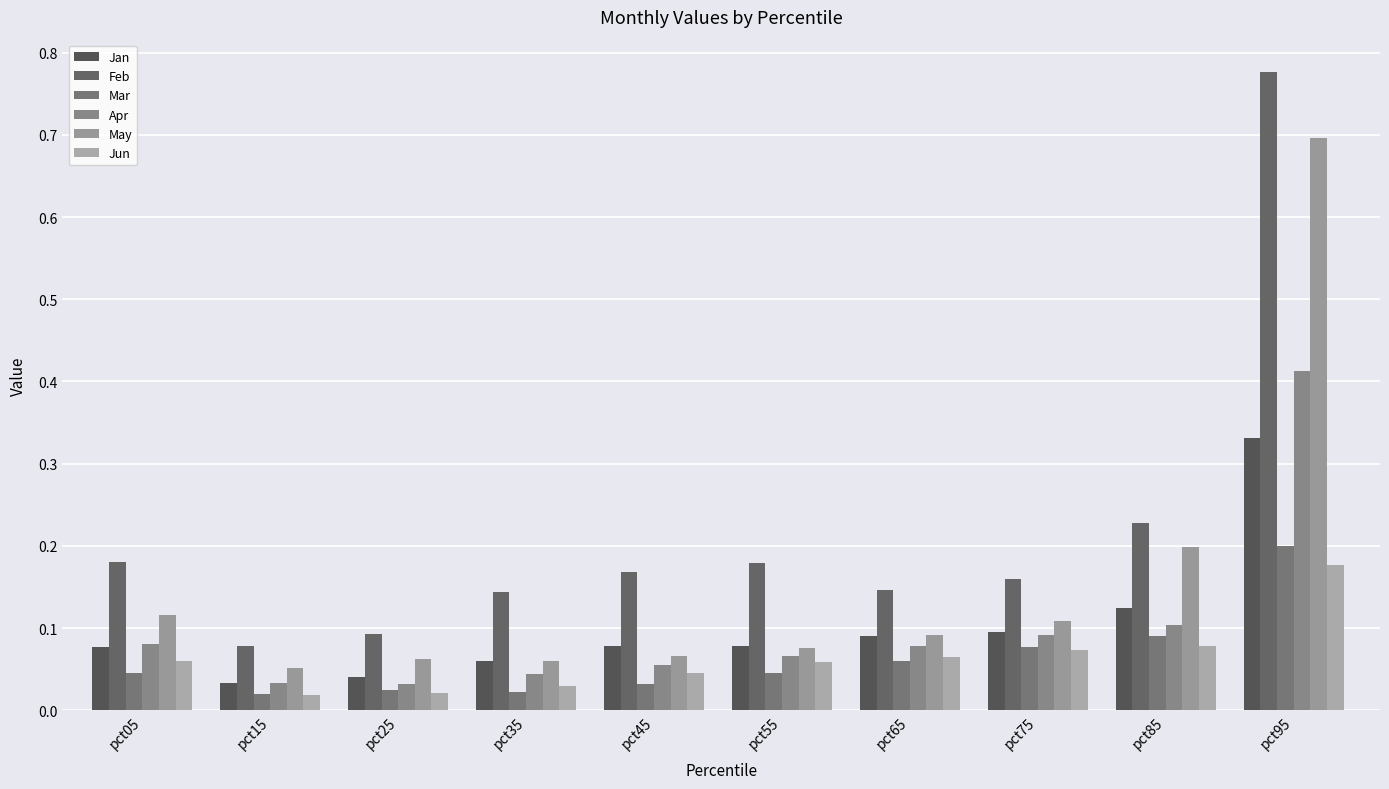

What is the difference between the second highest and second lowest values in the Mar series?

0.1